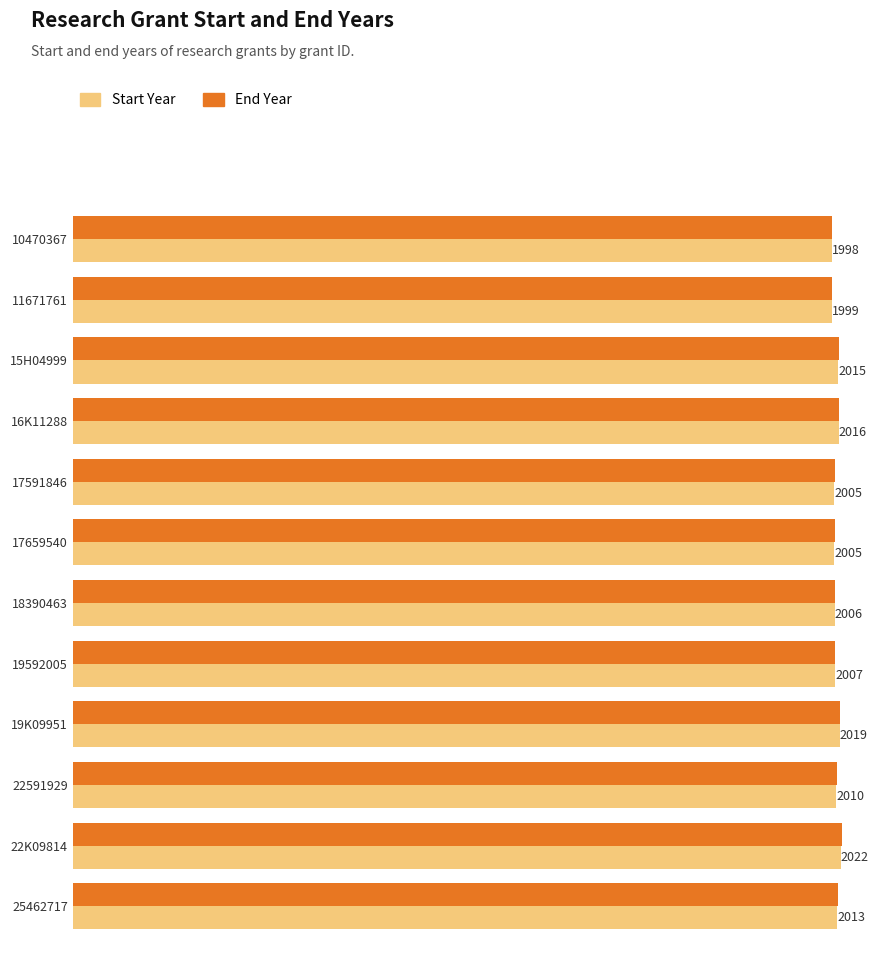

What is the greatest value displayed?

2024